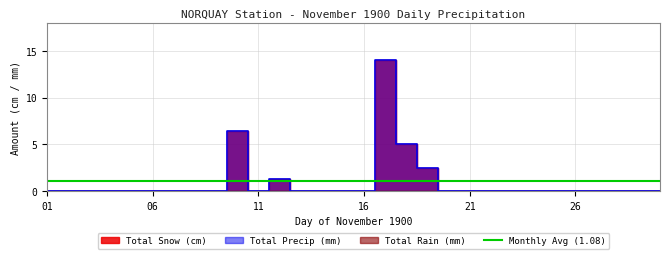

True or false: Total Precip (mm) and Total Snow (cm) intersect in this chart.

False